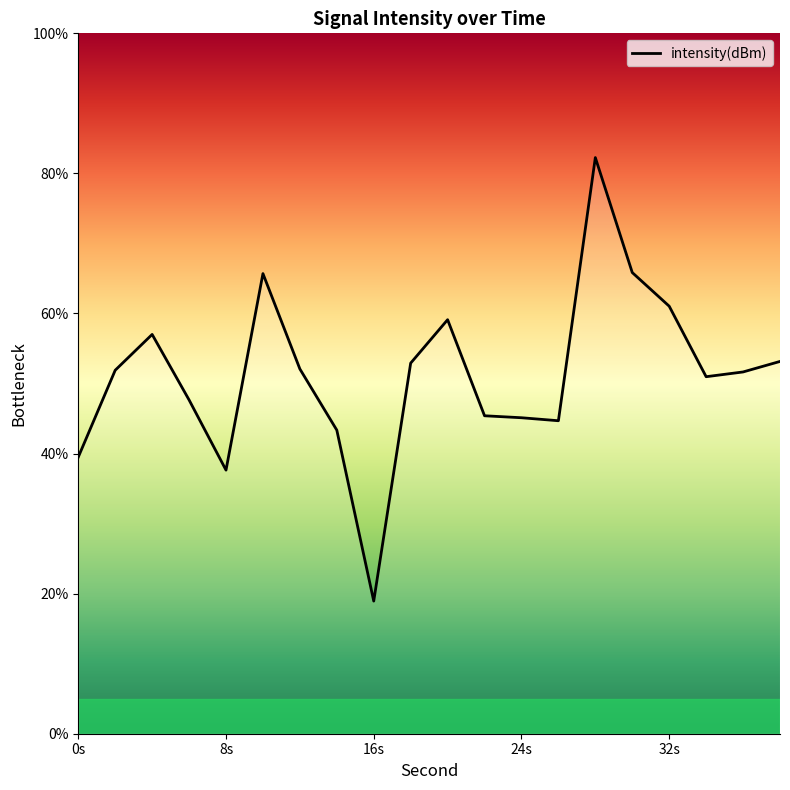

What is the greatest value displayed?

82.3